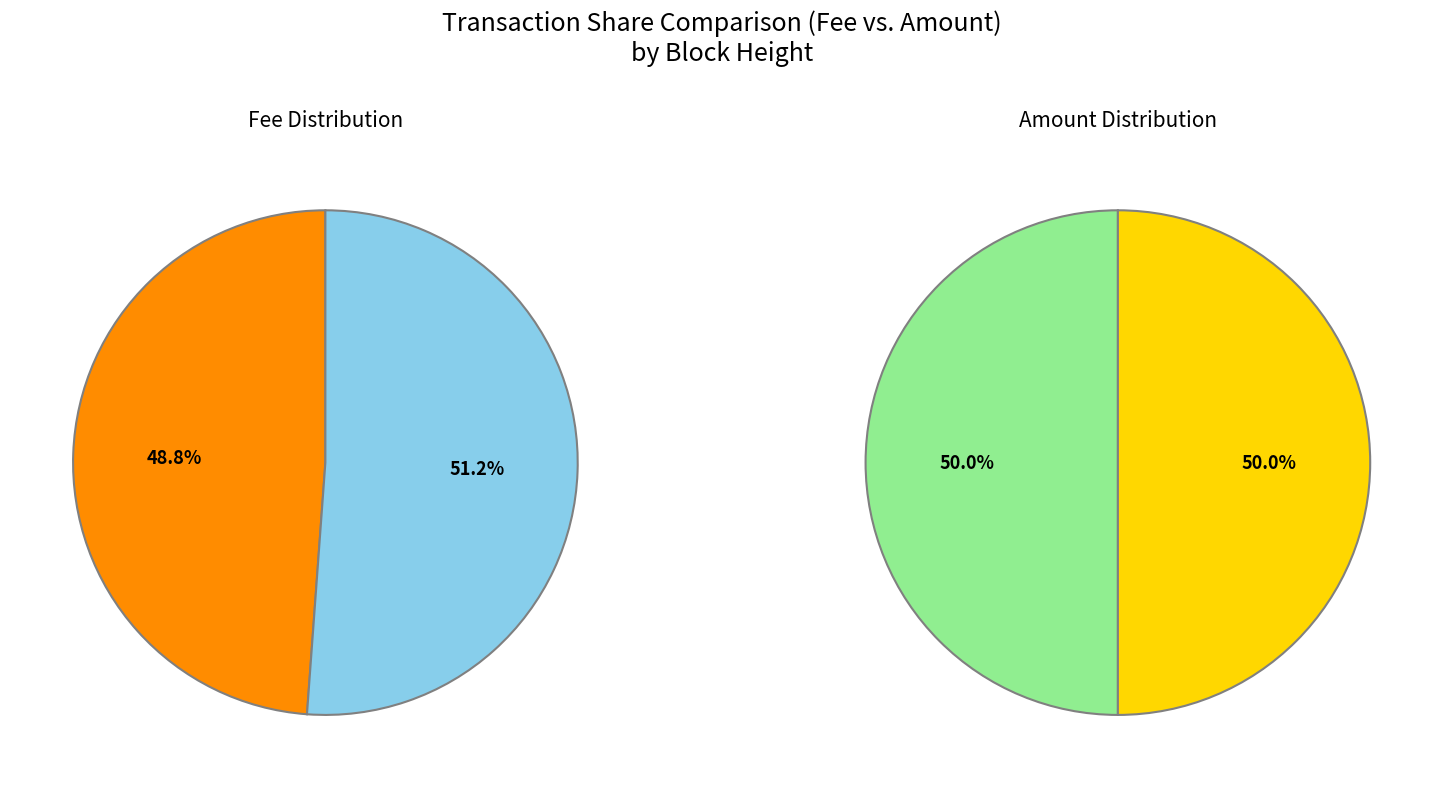

How many segments does this pie chart have?

2